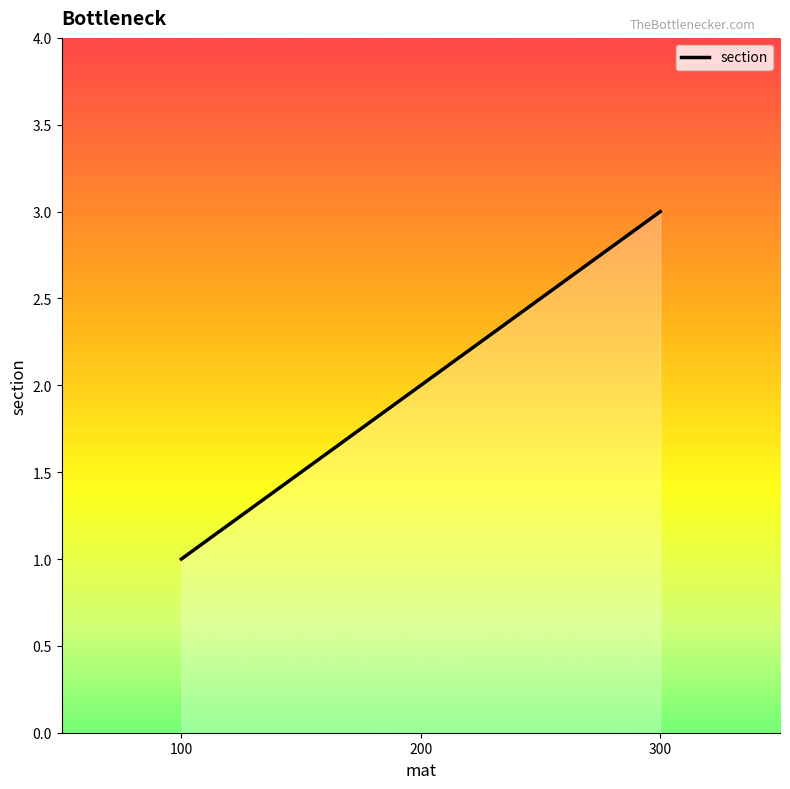

The value at 300 is 5. True or false?

False